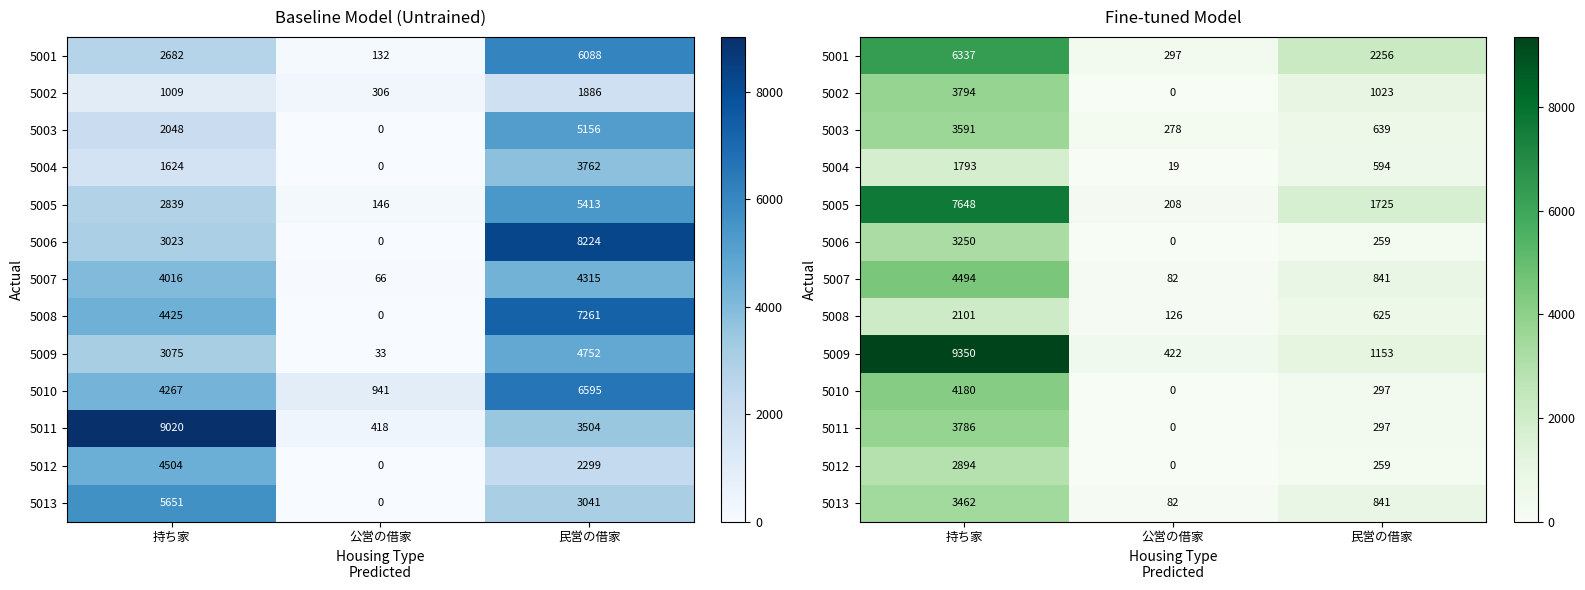

What is the difference between the maximum and minimum values in the 5008 series?

1975